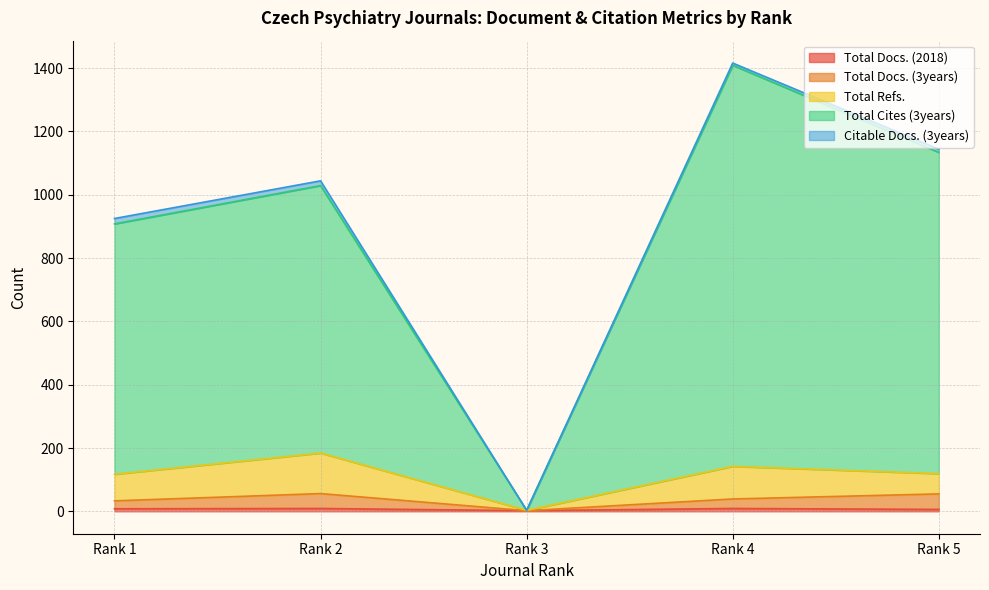

Does the chart display data point markers on the line(s)?

No